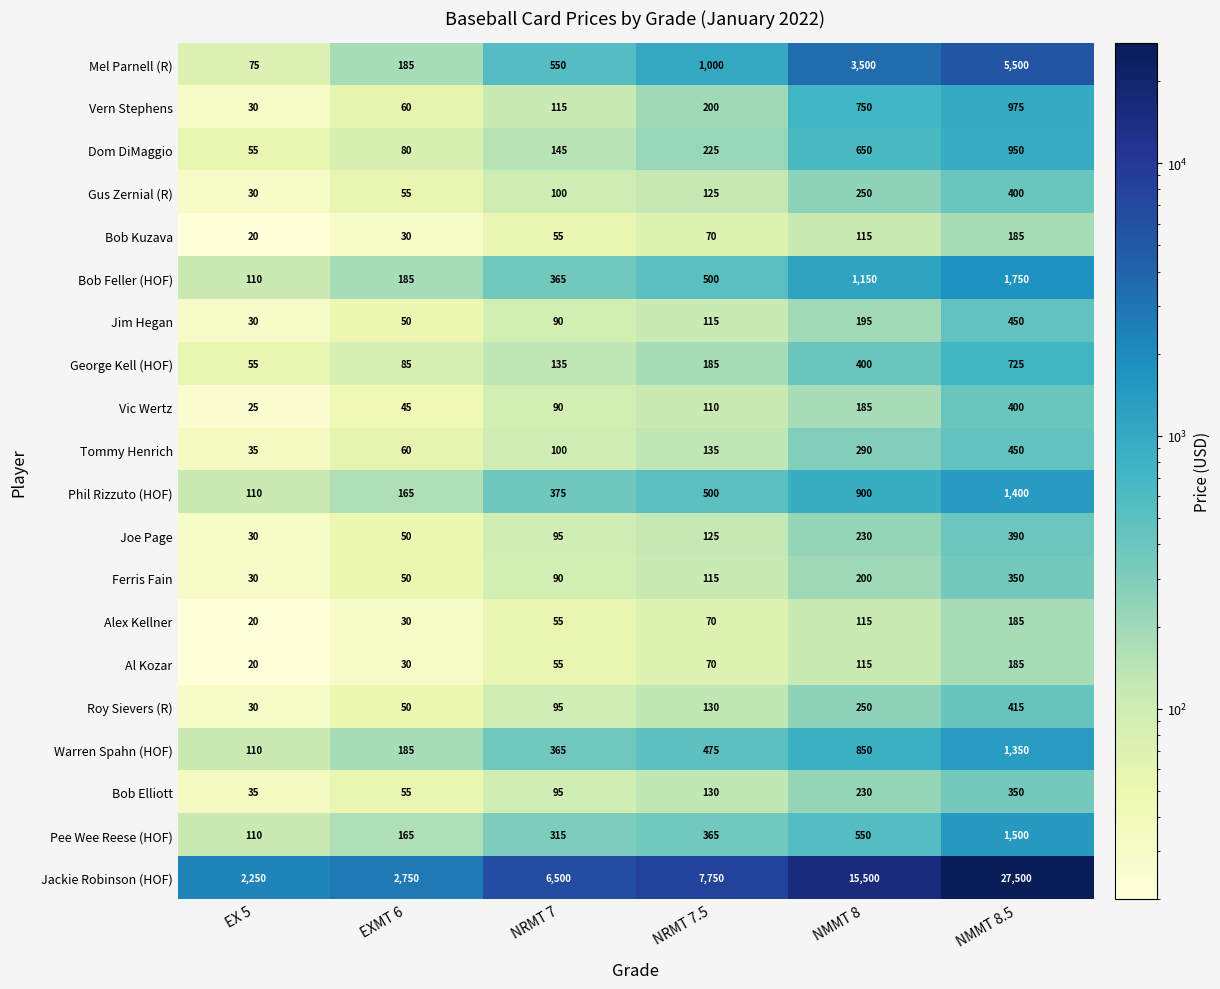

What is the total value across all series at NRMT 7.5?

12395